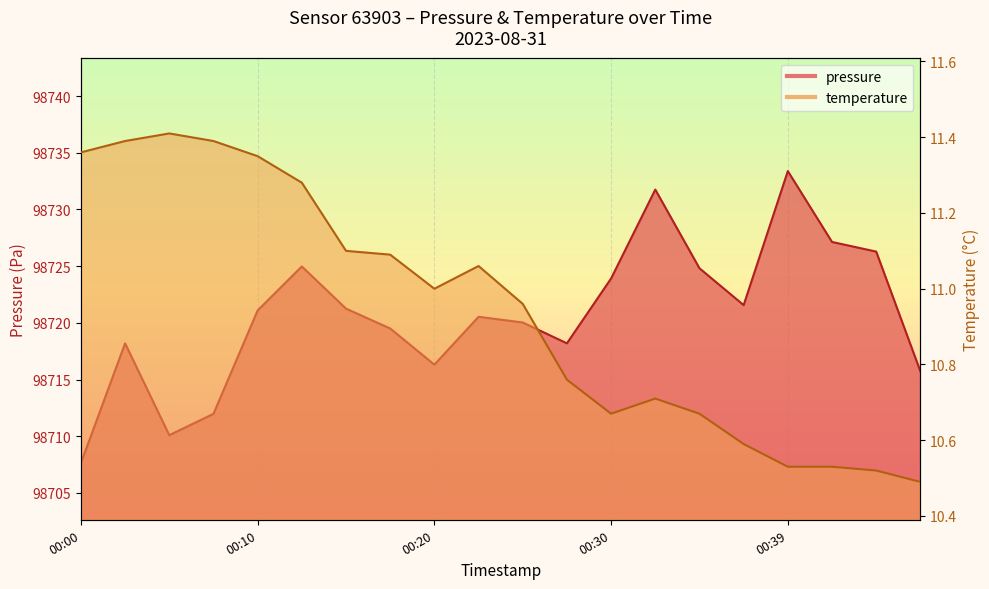

What is the minimum value for pressure?

98707.6